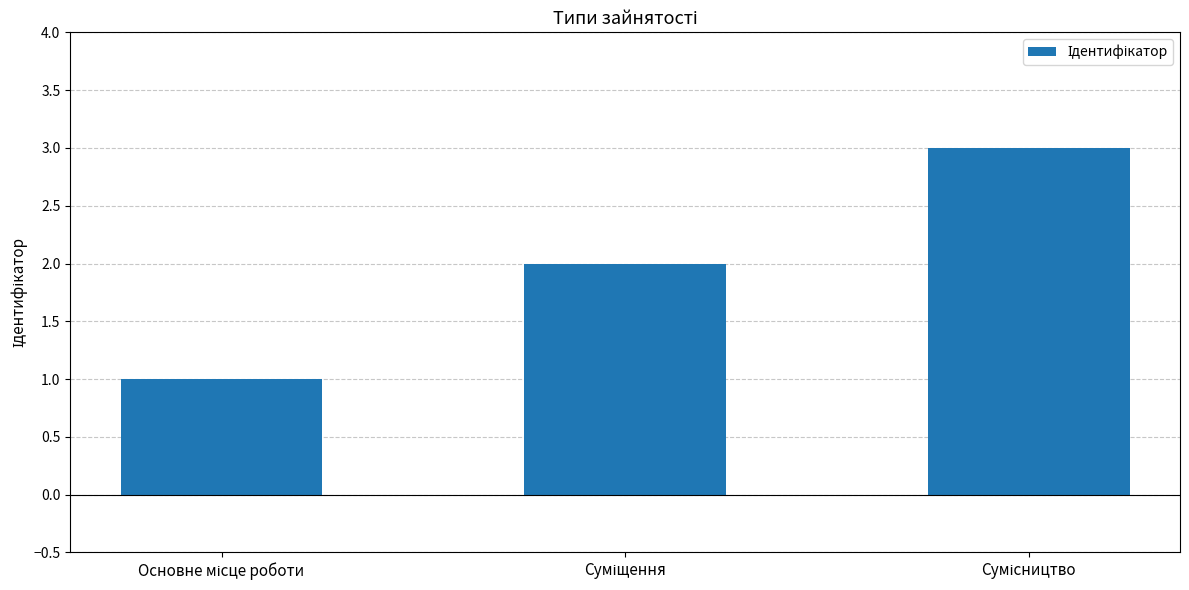

What is the greatest value displayed?

3